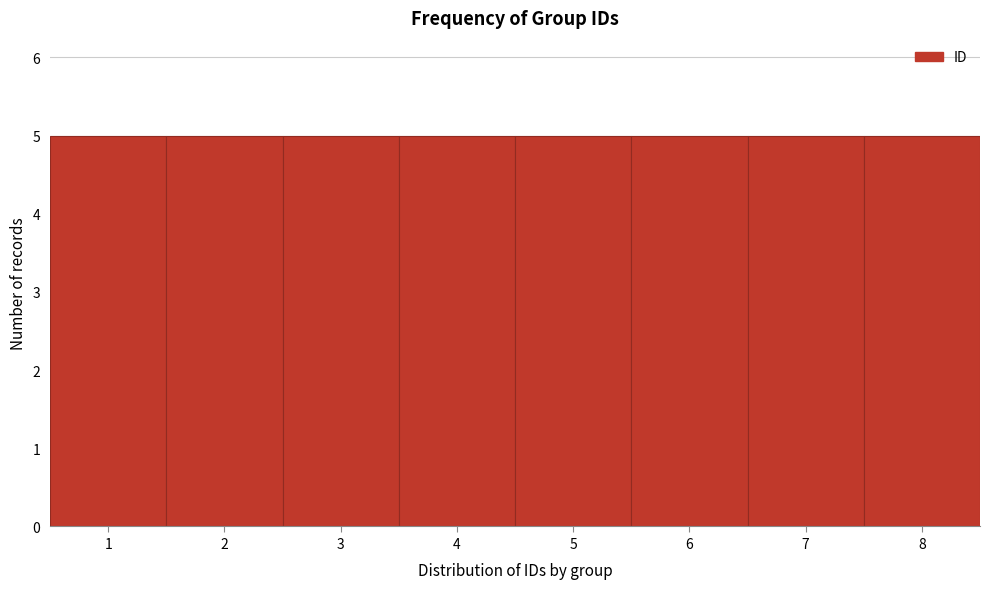

How tall is the bar that spans 5.5 to 6.5 on the x-axis? The values are not printed on the chart, so give them approximately, as read against the axis.

5